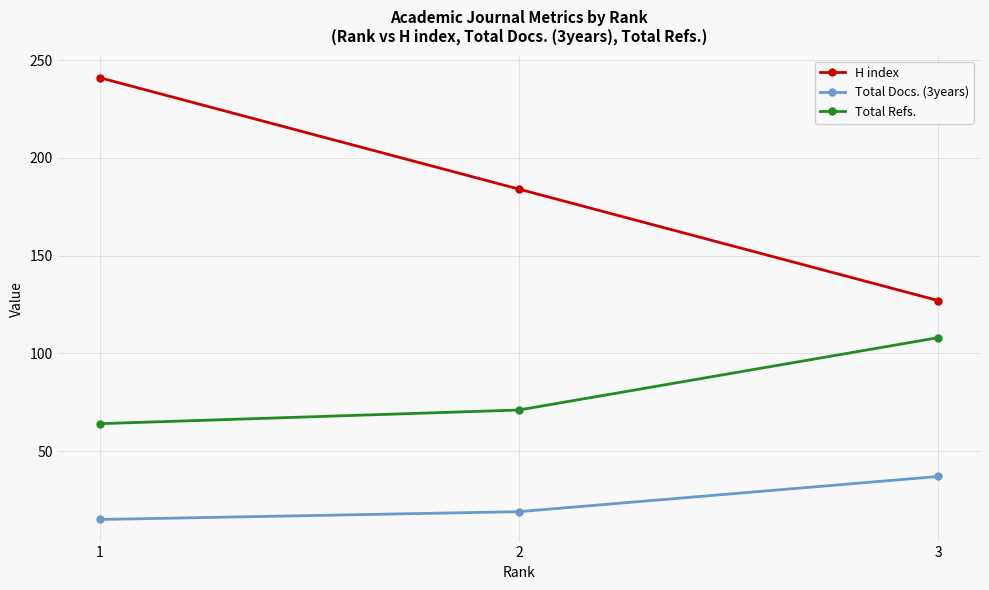

What value does the Total Docs. (3years) series have at 3, to the nearest 5?

35